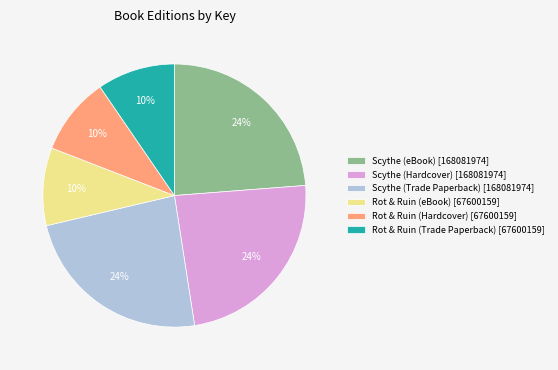

To the nearest percent, what is the difference between the largest and smallest slice percentages?

14%